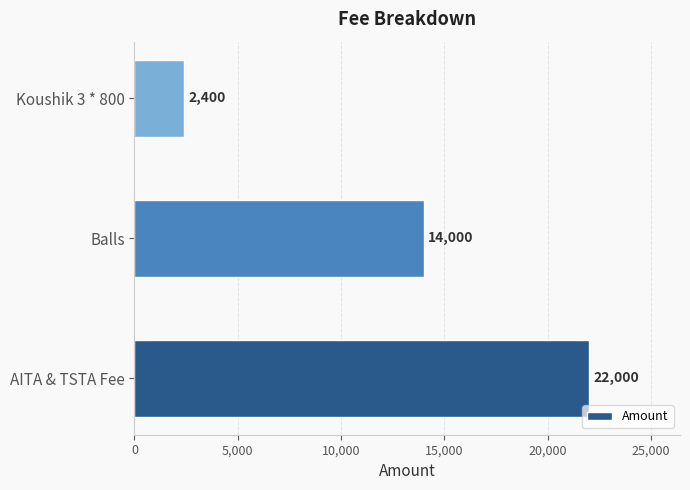

True or false: the data shows 24477 at Balls.

False